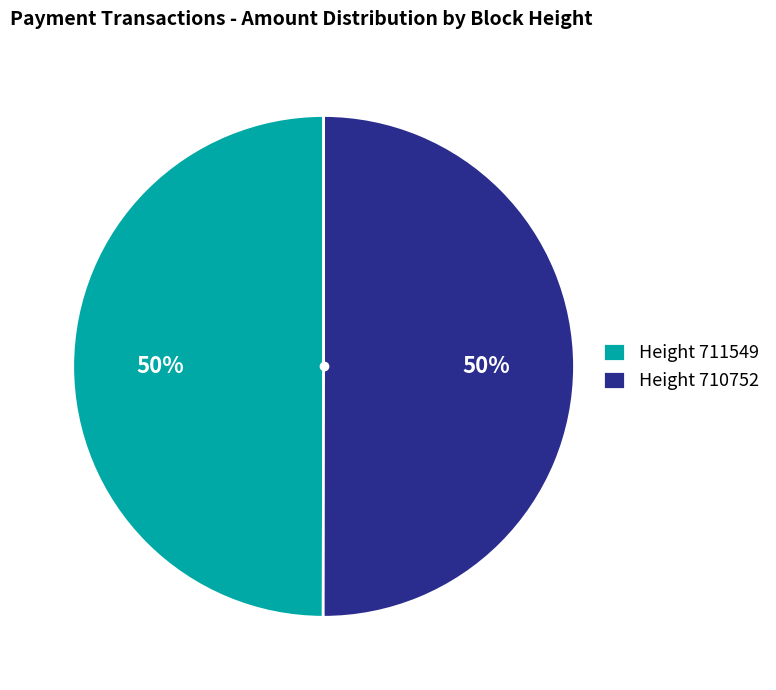

How many segments does this pie chart have?

2